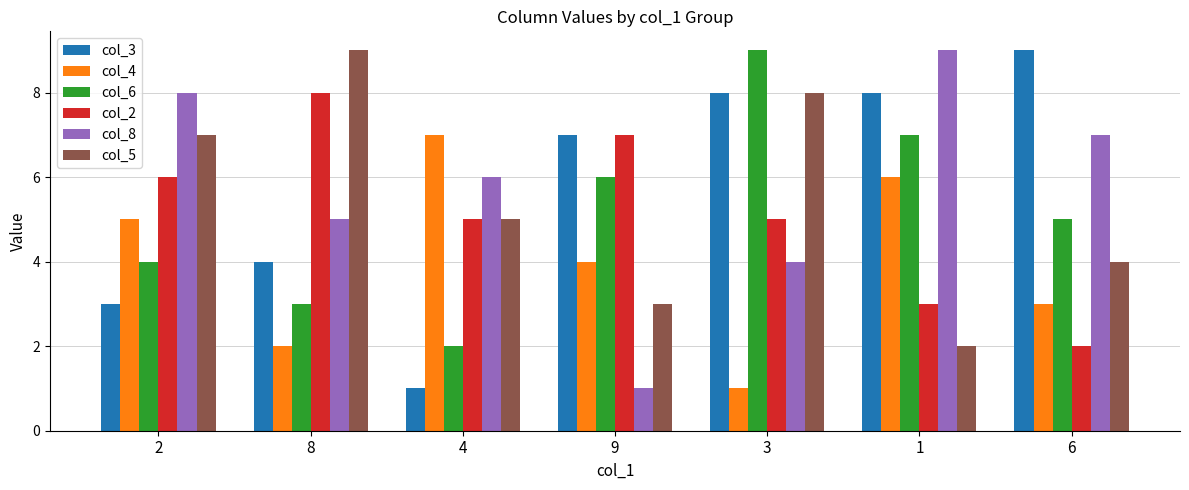

What is the sum of the col_8 values at 2 and 4?

14